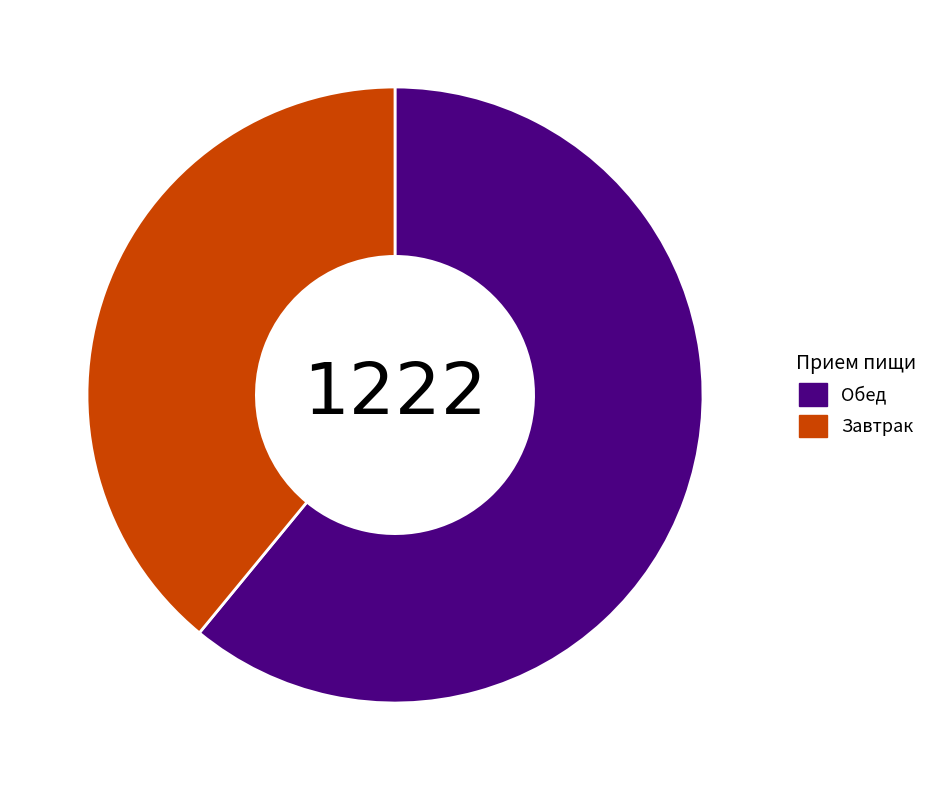

What is the smallest slice in the pie chart?

Завтрак